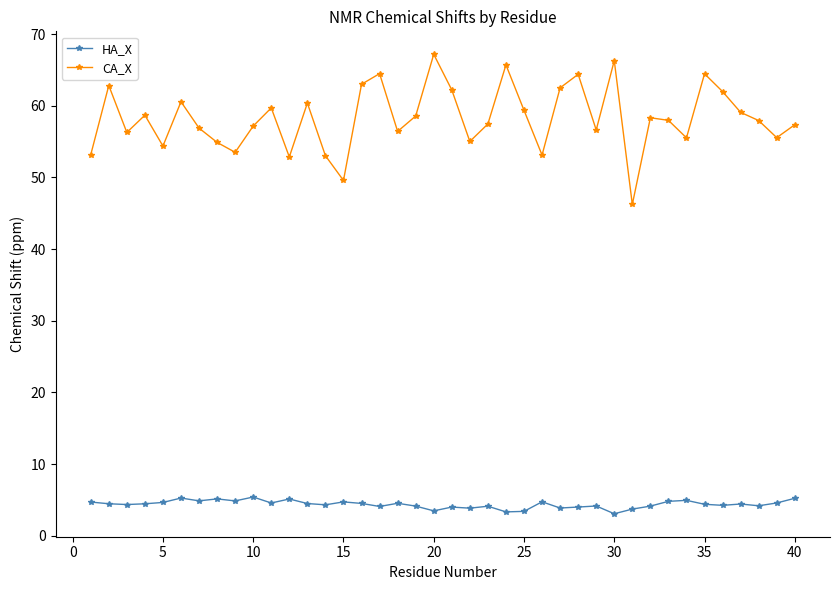

What is the value of the HA_X point at the 29th from the left?

4.2